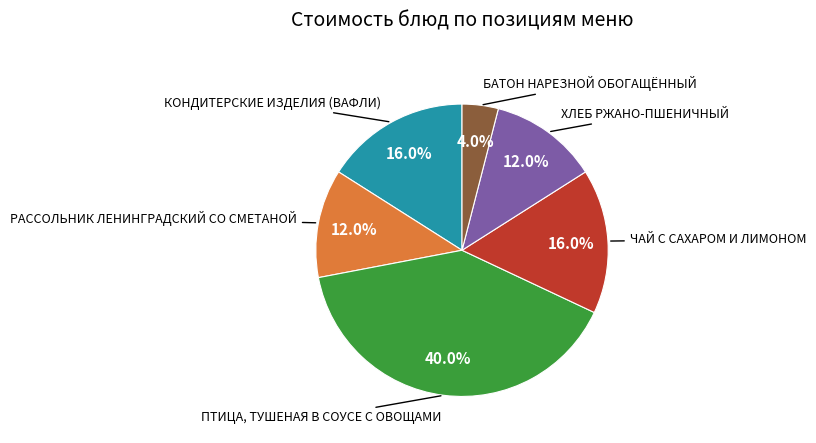

Does any single category account for the majority?

No